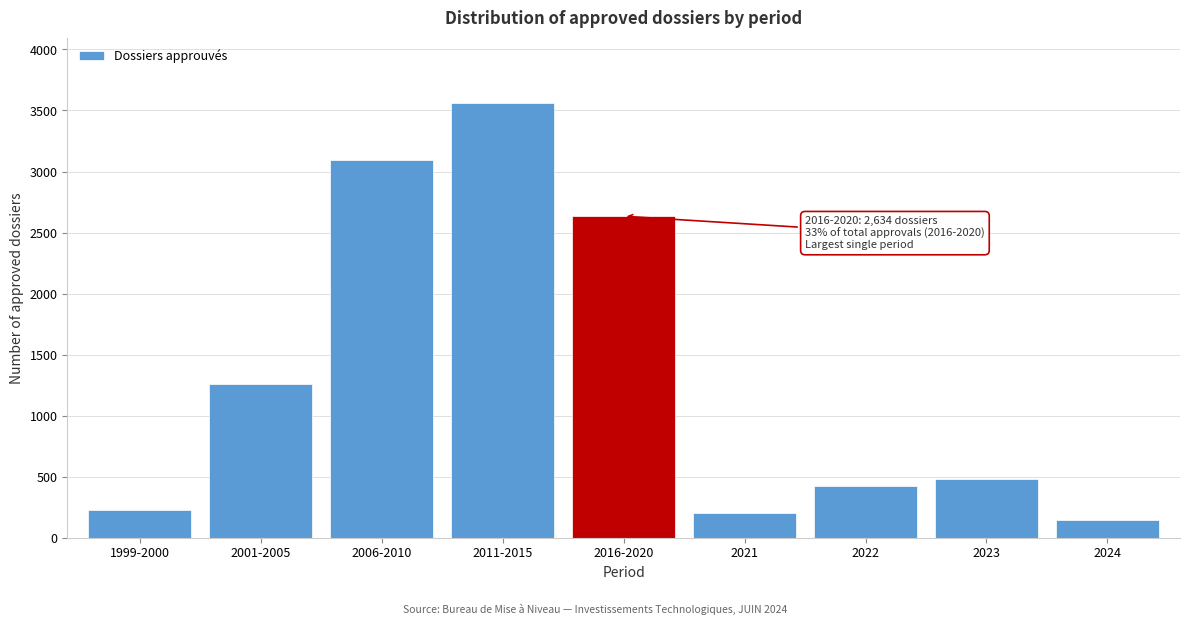

Reading left to right, what are all the values shown in this chart?

1999-2000=229	2001-2005=1258	2006-2010=3097	2011-2015=3561	2016-2020=2634	2021=206	2022=423	2023=479	2024=144